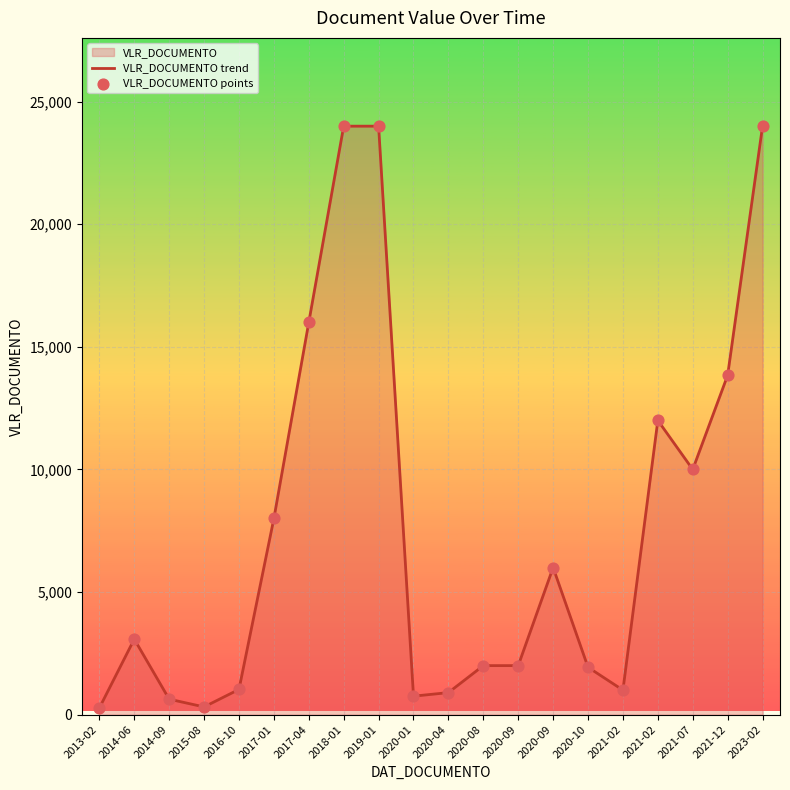

How many lines are shown in the chart?

1